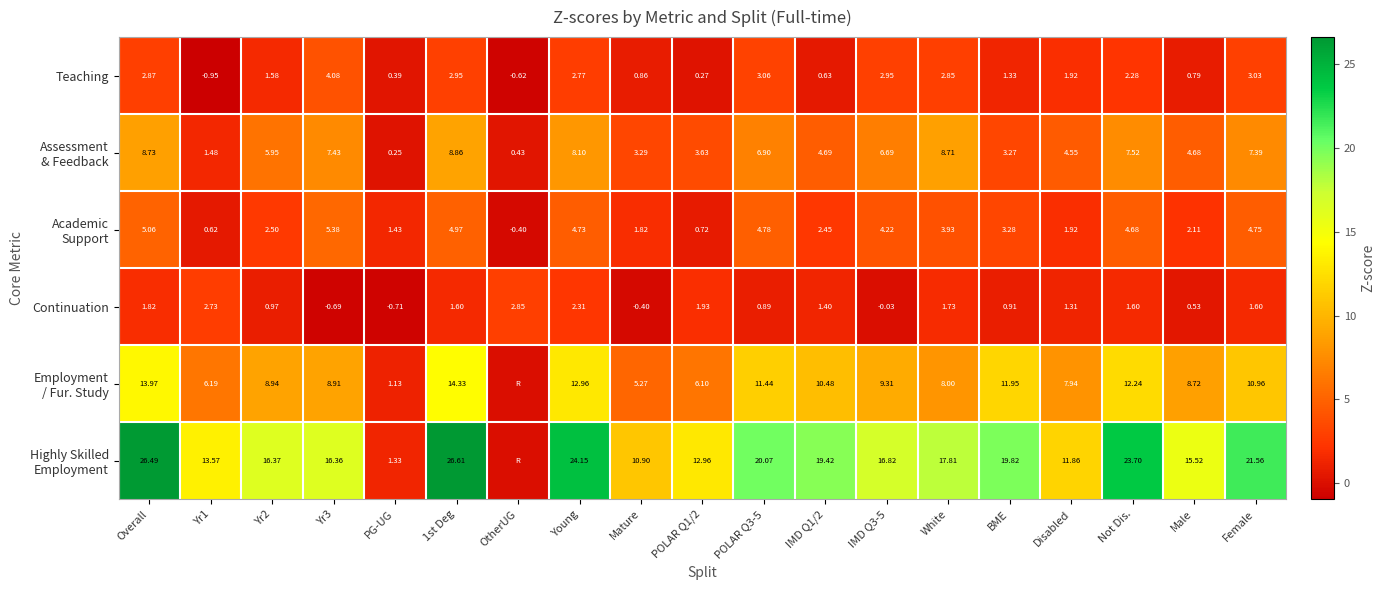

Which category has the highest value in the Teaching series?

Yr3